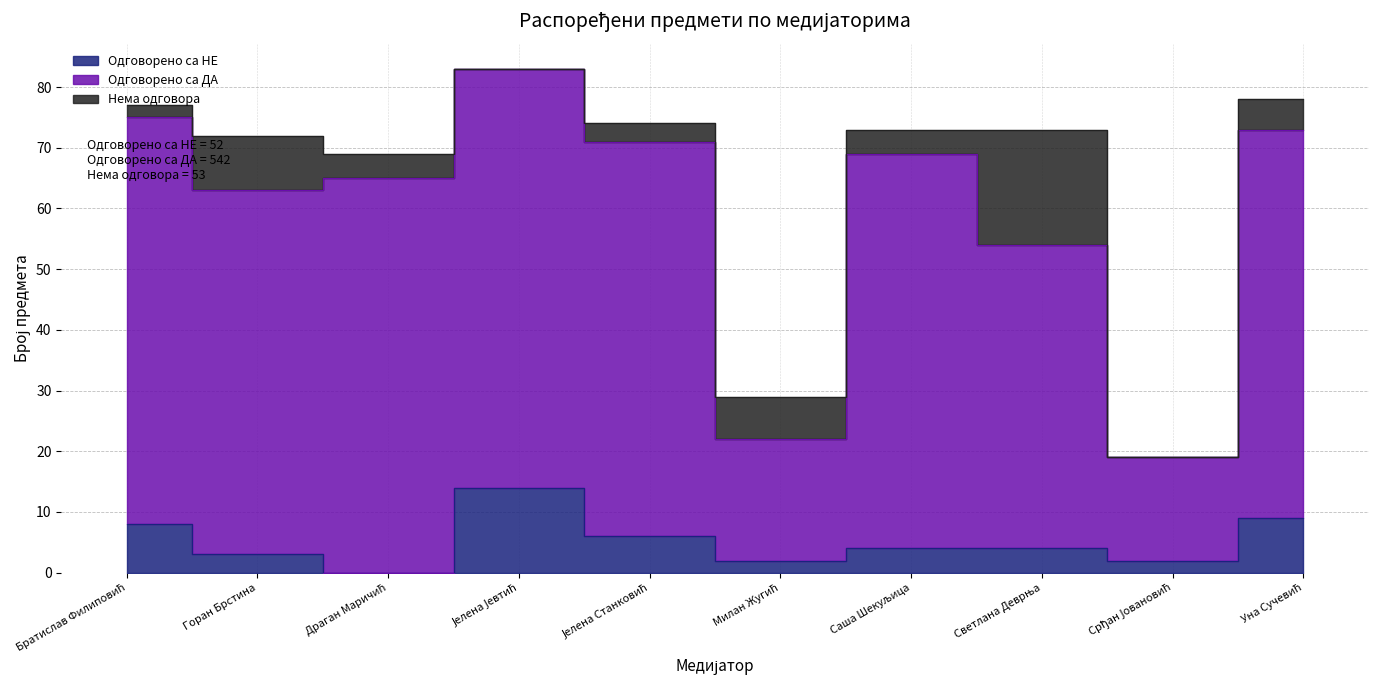

At which label does Одговорено са ДА reach its minimum?

Срђан Јовановић